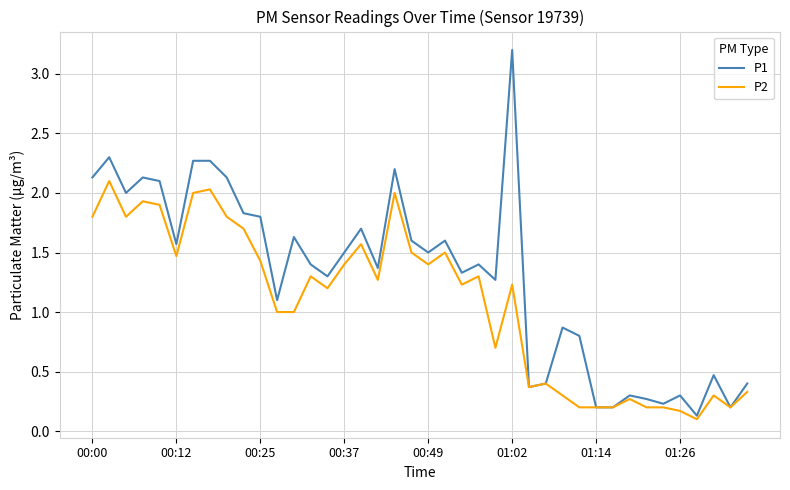

Which series has the largest range (max minus min)?

P1